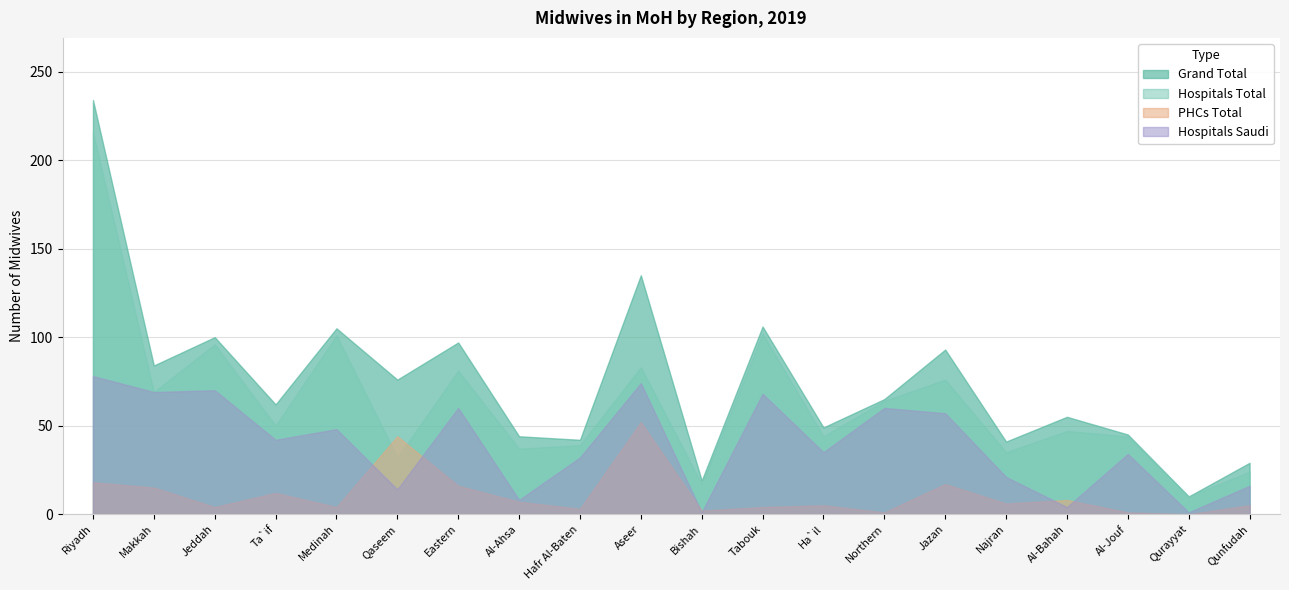

What is the label of the 16th point from the right?

Medinah